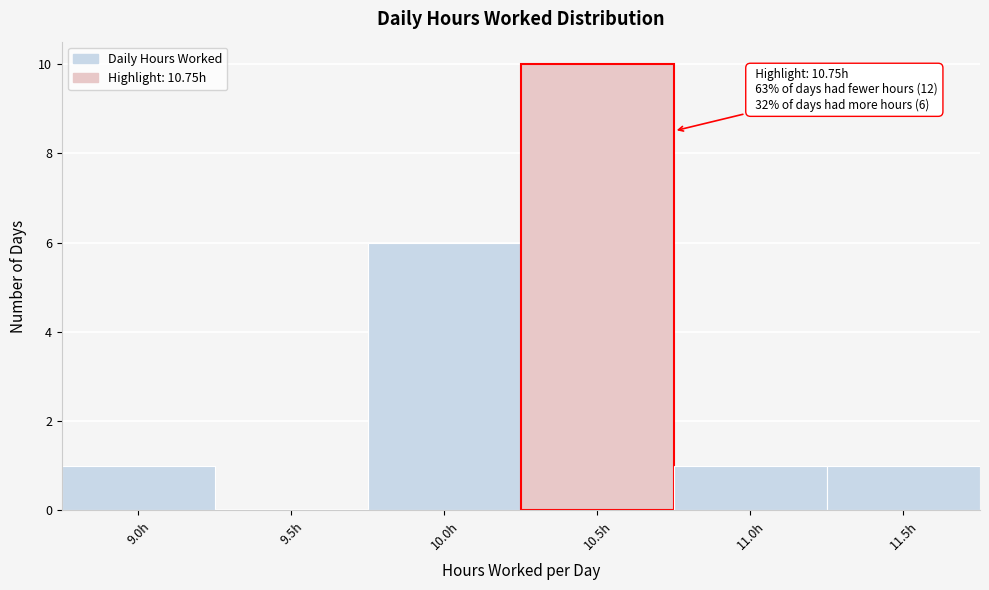

Reading left to right, list all the values displayed in this chart.

9.0h=1	9.5h=0	10.0h=6	10.5h=10	11.0h=1	11.5h=1